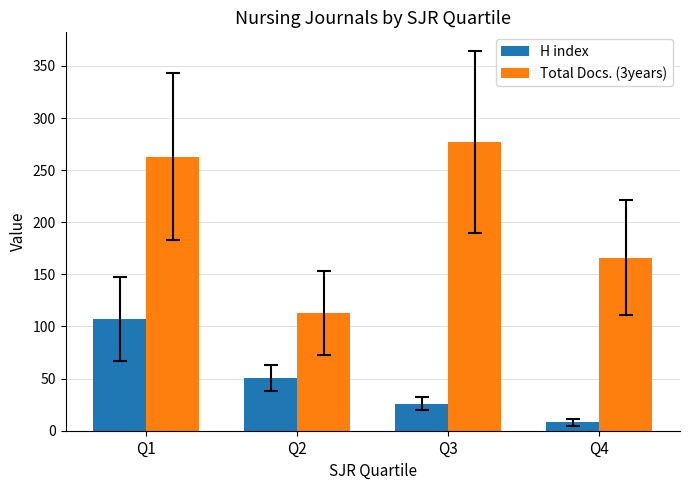

At how many categories does at least one series exceed 157?

3